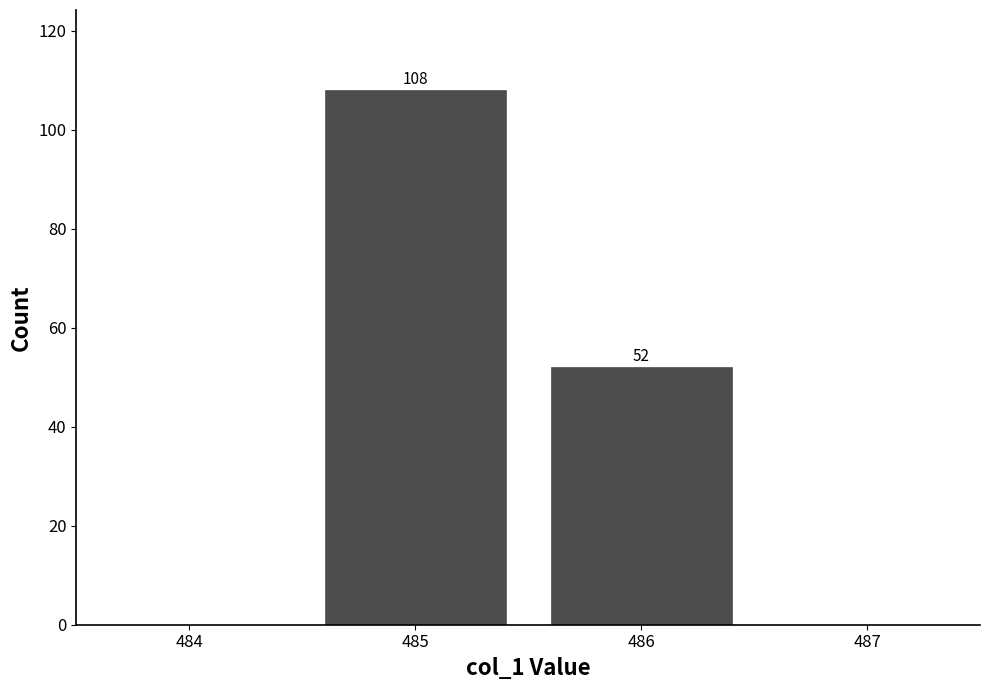

How tall is the bar that spans 484.5 to 485.5 on the x-axis?

108